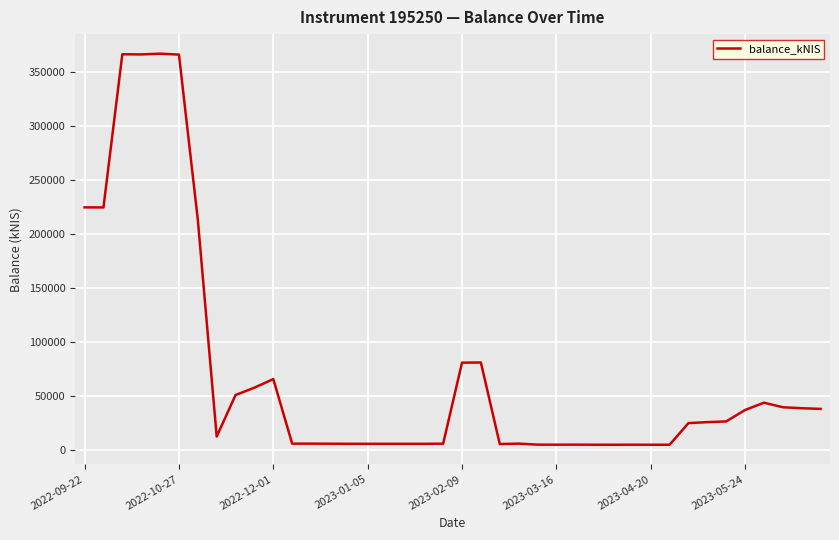

What is the greatest value displayed?

367141.2